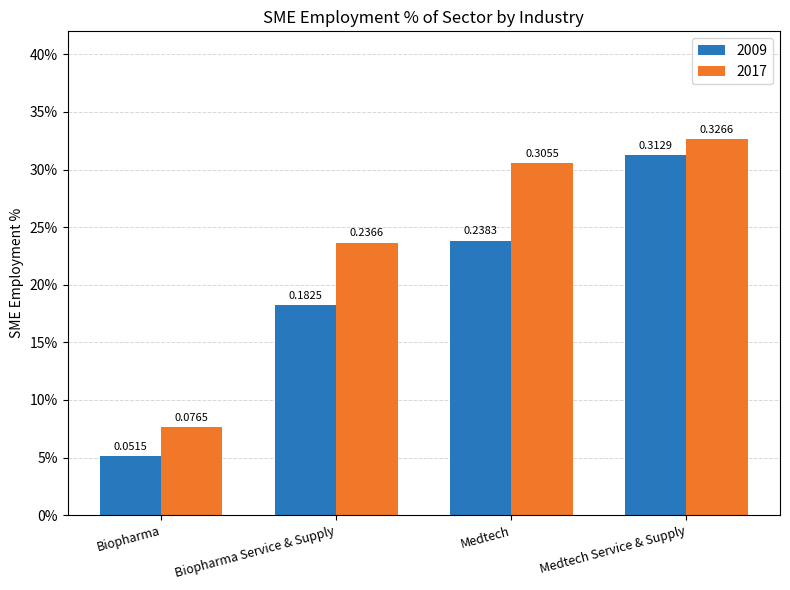

Rank the series by their maximum value, from highest to lowest.

2017, 2009